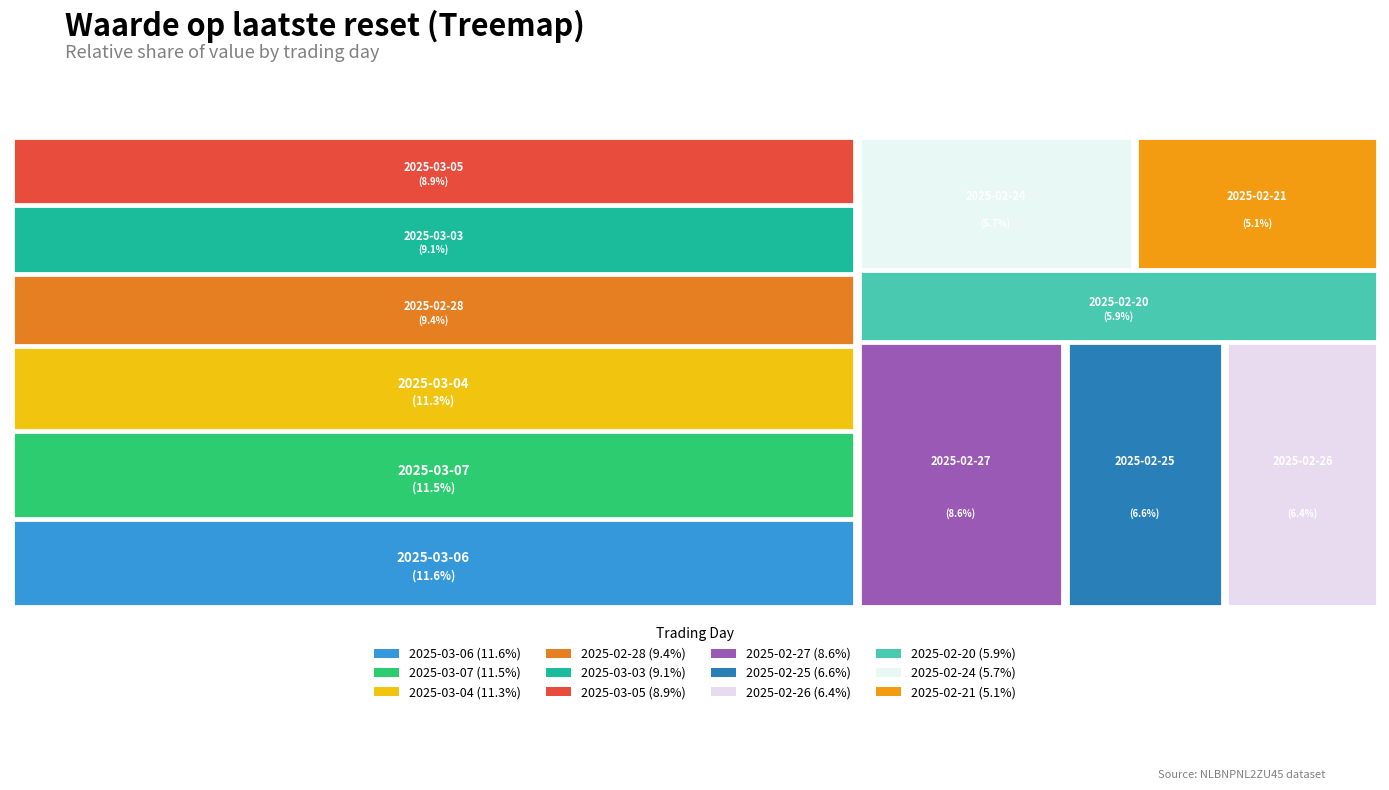

What percentage is NOT represented by 2025-02-27?

91.4%